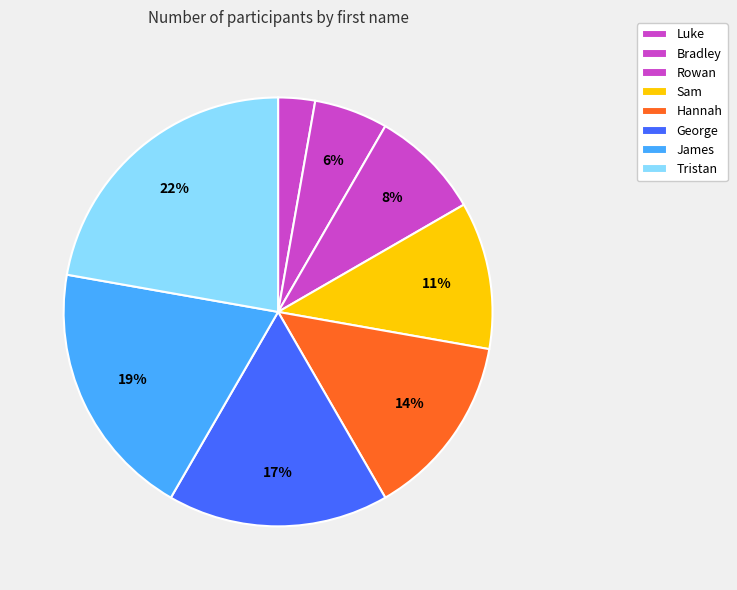

What percentage is NOT represented by Tristan?

77.8%